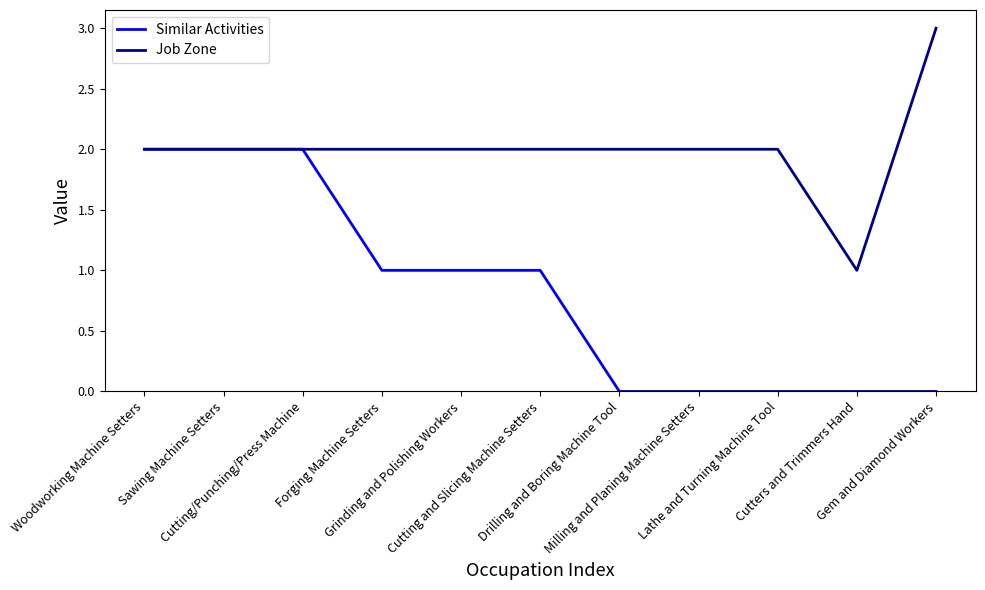

How many Job Zone values are between 2 and 3?

10